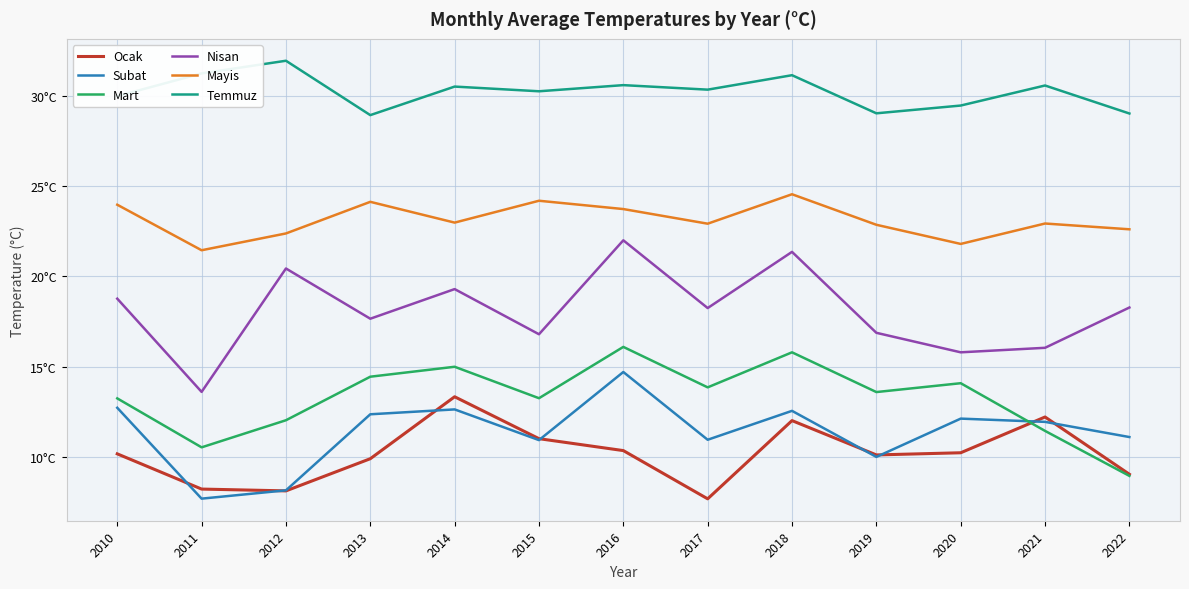

What are all the series names shown in the legend?

Ocak, Subat, Mart, Nisan, Mayis, Temmuz